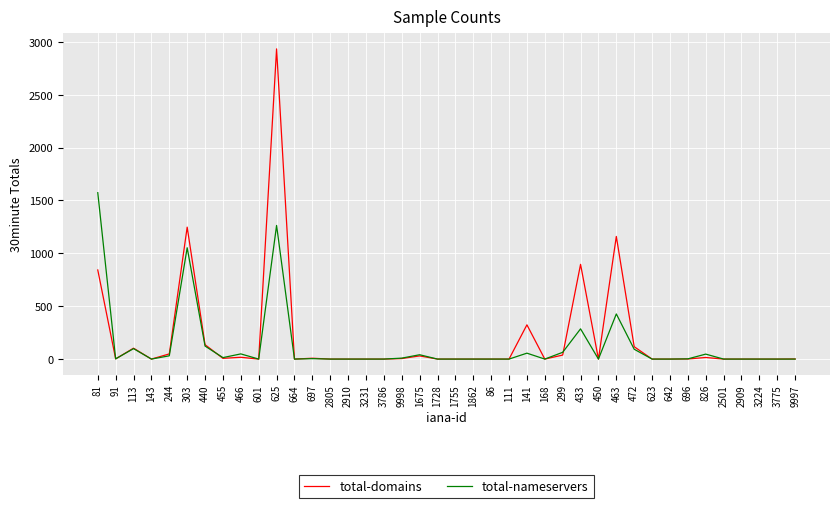

The value of total-domains at 168 is -1163. True or false?

False